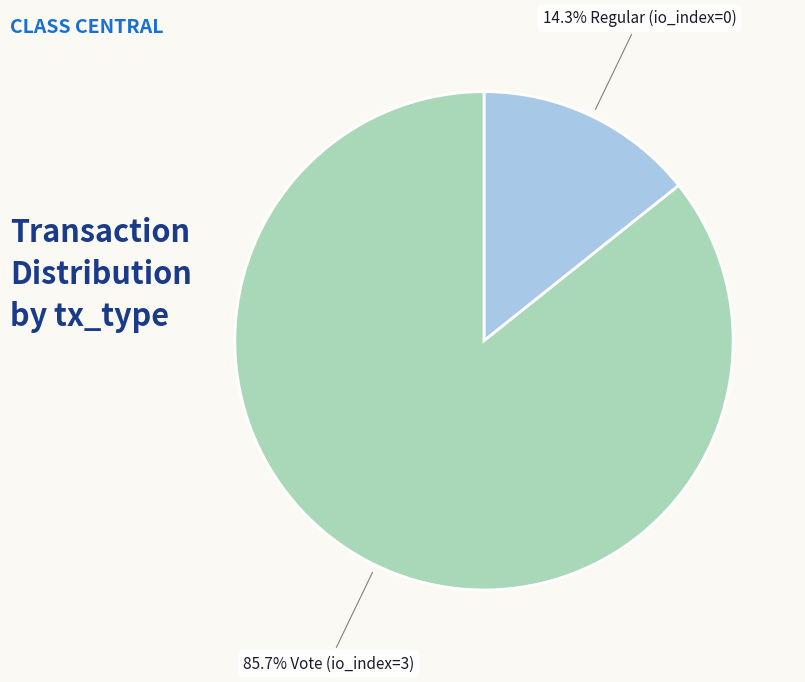

How many slices are in this pie chart?

2